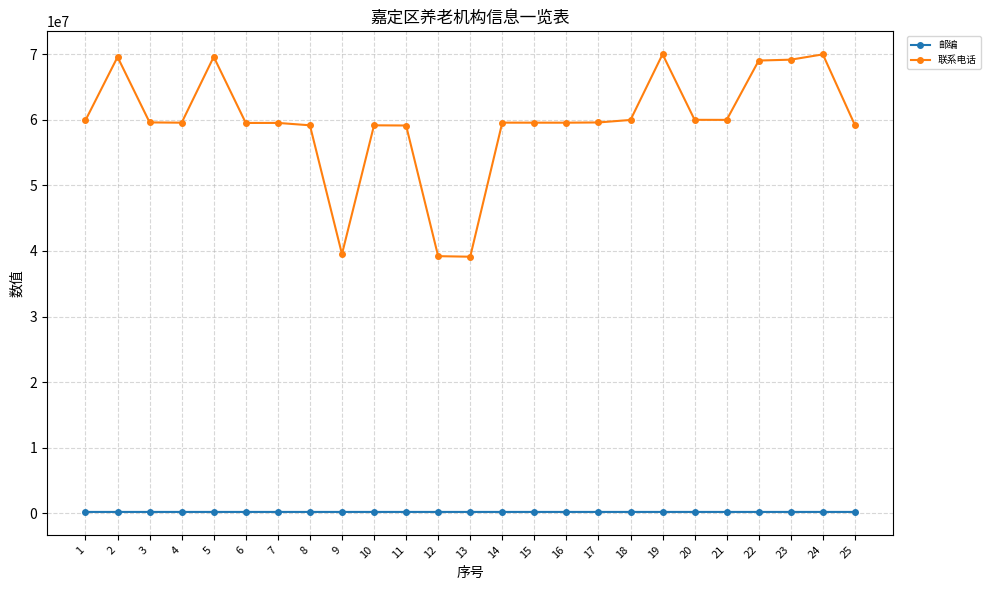

Between 8 and 24, which series saw the biggest shift?

联系电话